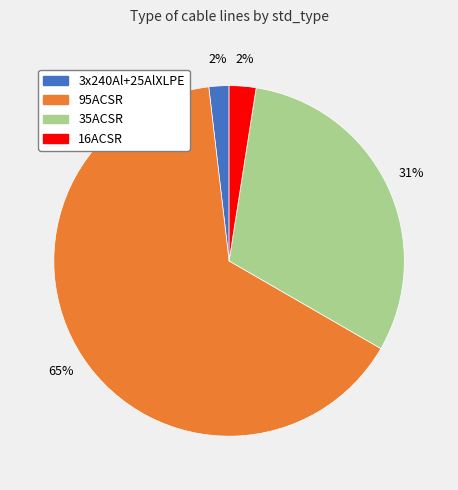

Does 3x240Al+25AlXLPE account for over 50% of the chart?

No